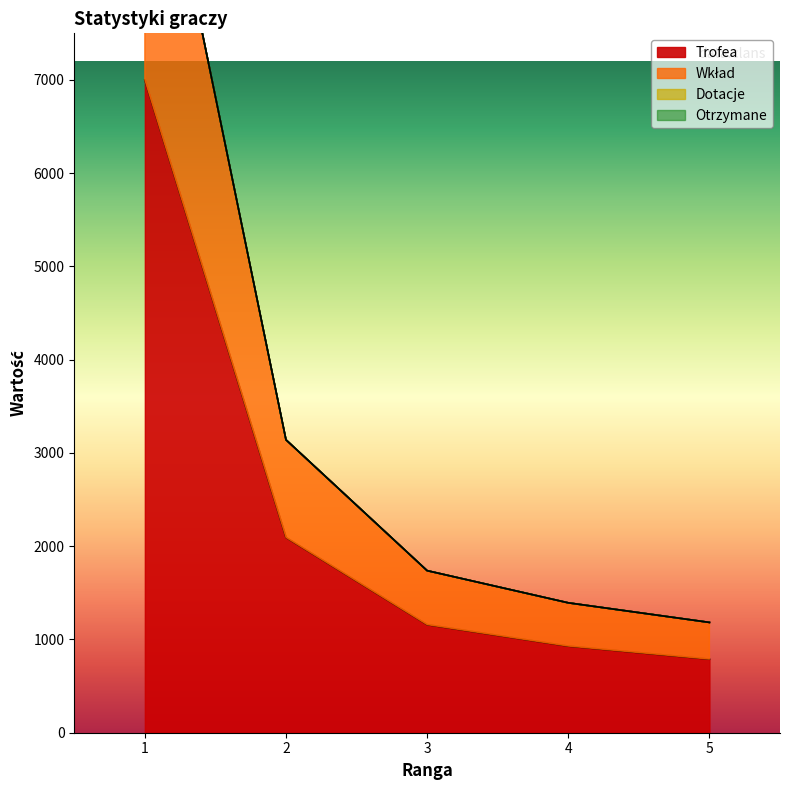

The value of Trofea at 3 is 680. True or false?

False